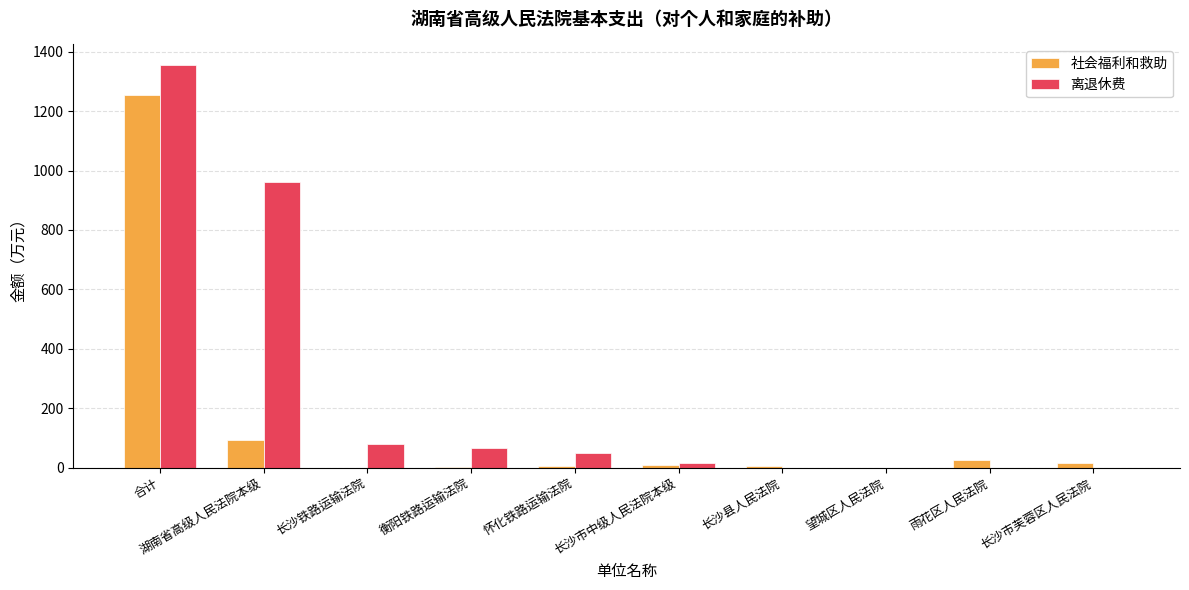

Where does the 社会福利和救助 series first go above 10?

合计